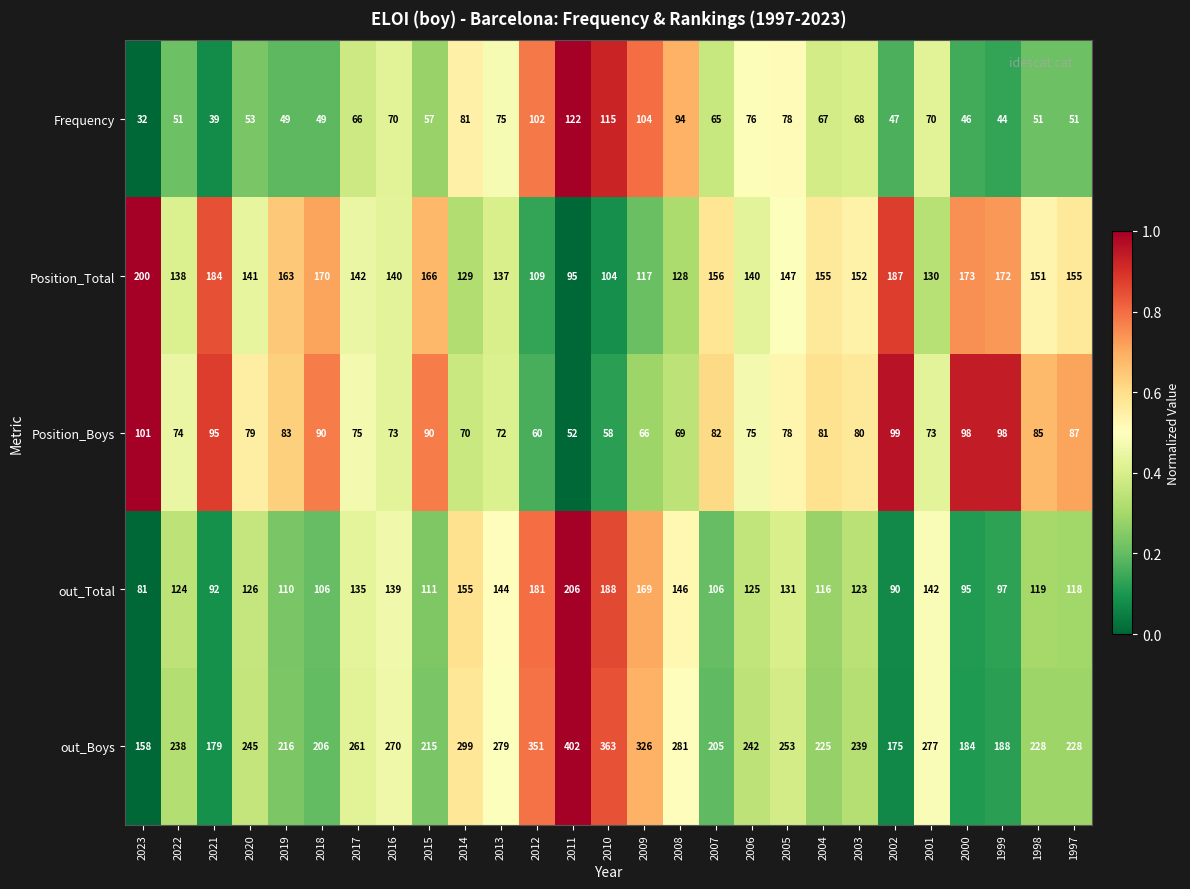

Rank the series at 2006 from lowest to highest value.

Position_Boys, Frequency, out_Total, Position_Total, out_Boys